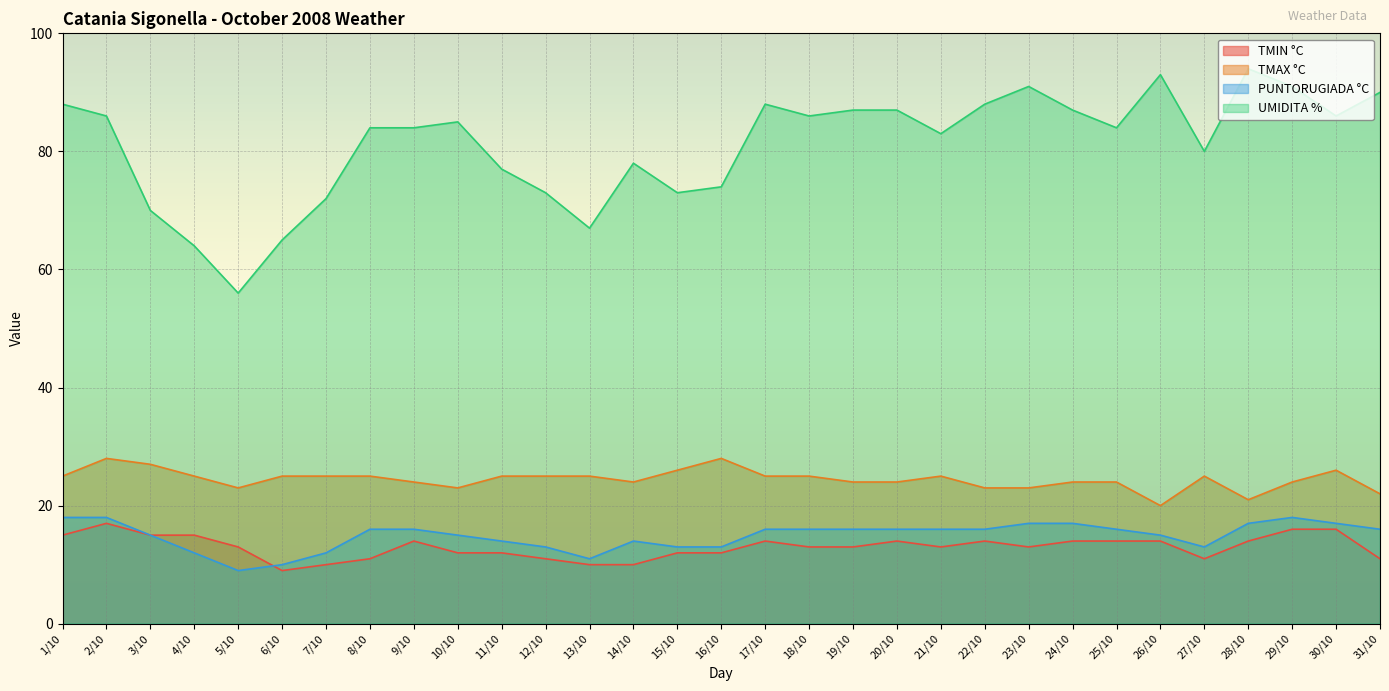

At which category does TMAX °C reach its first local peak?

2/10